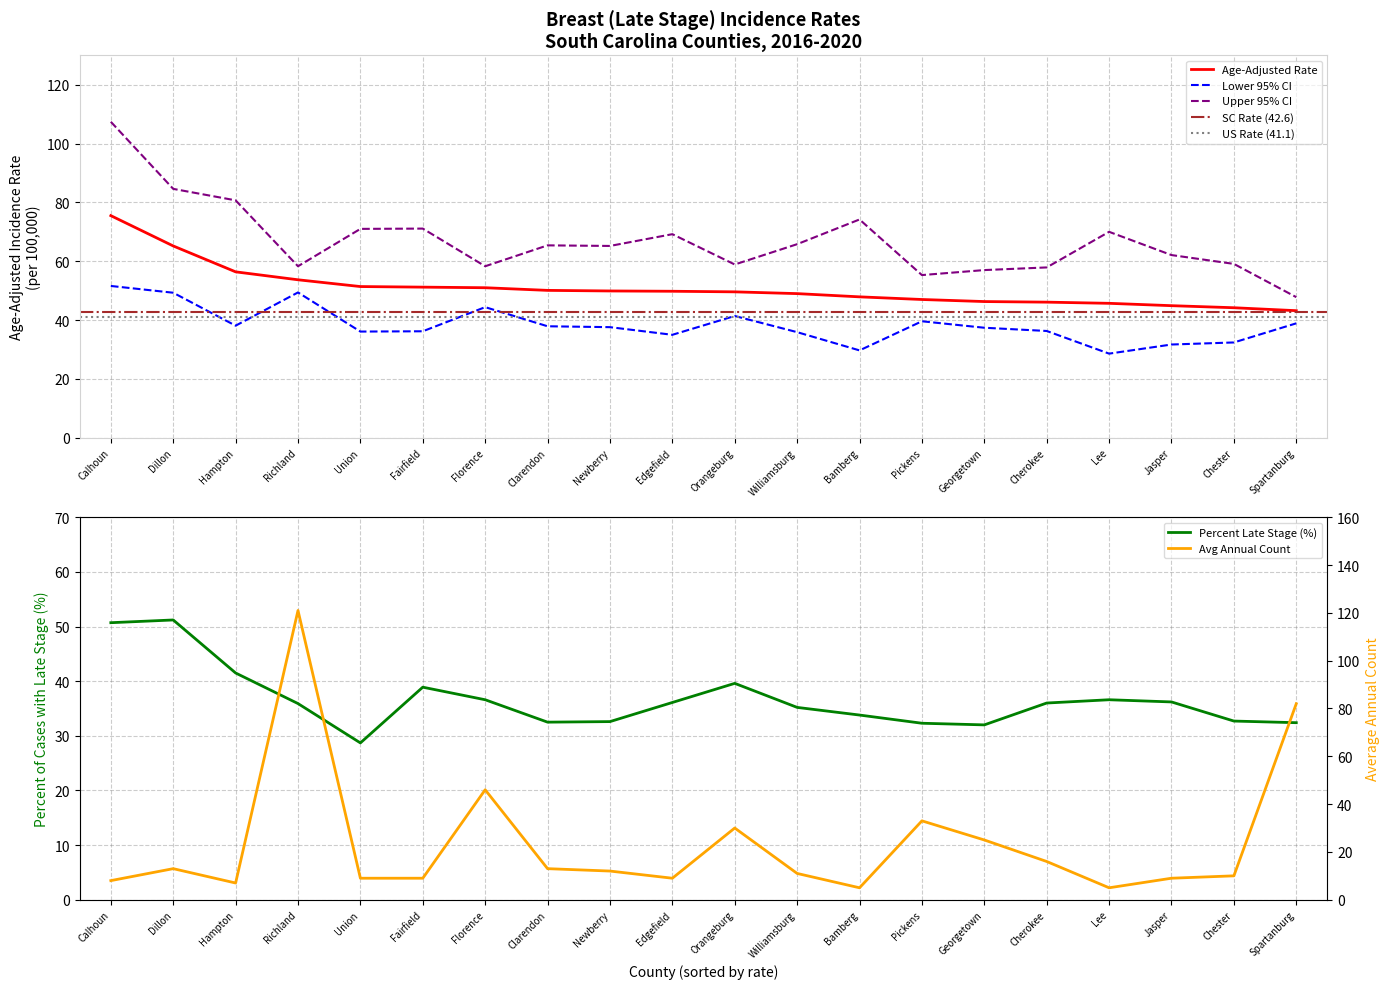

What is the value of the Average Annual Count point at the 5th from the left?

9.0